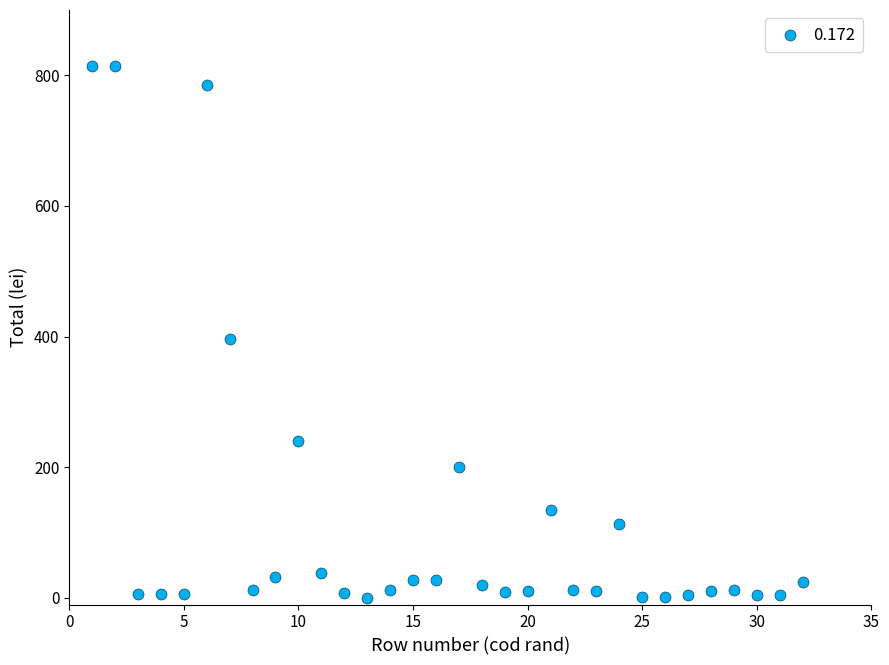

What Y value in the scatter plot is closest to 407?

397